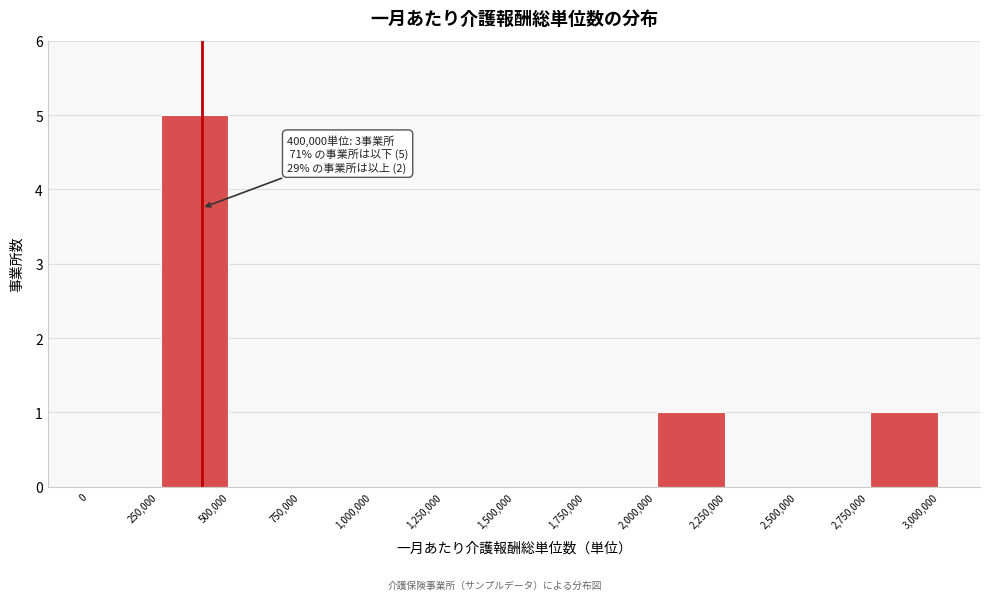

Over which range of the x-axis is the bar tallest?

250,000 to 500,000